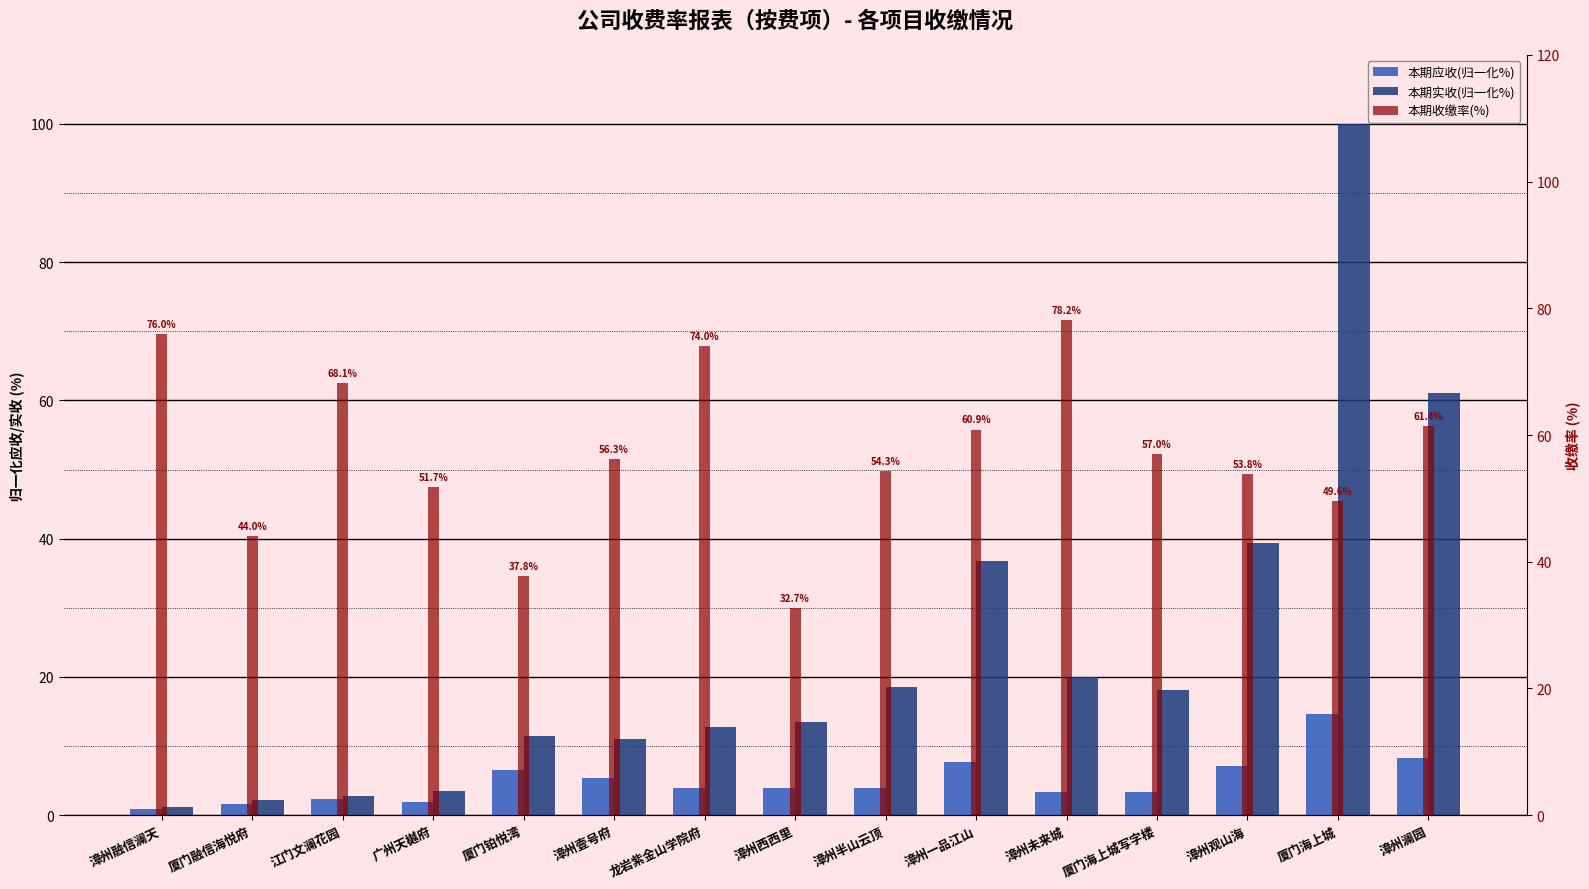

What is the value of the 本期实收(归一化%) bar at the 11th from the left?

20.0